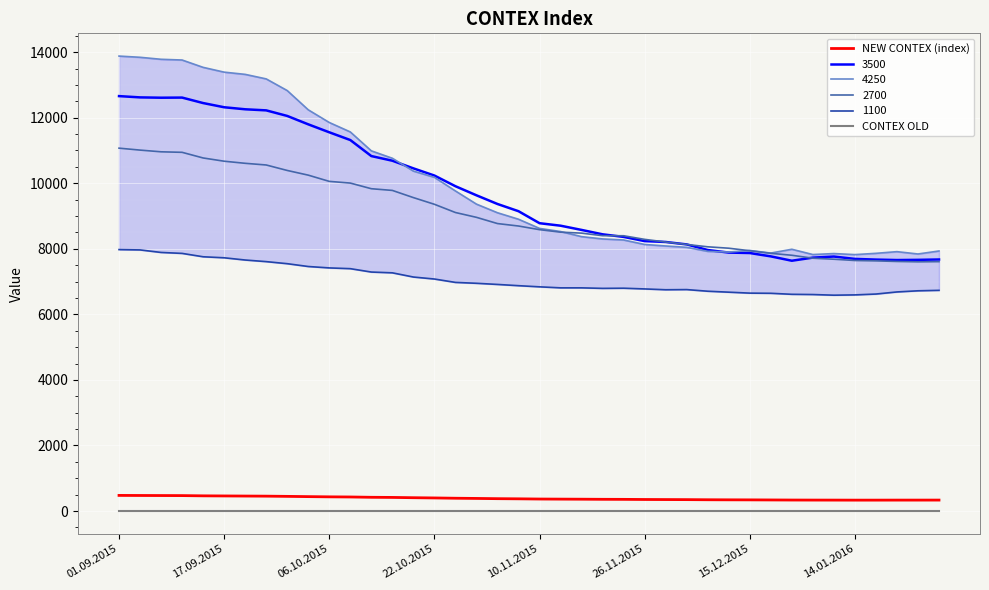

True or false: CONTEX OLD and NEW CONTEX (index) cross at least once.

False